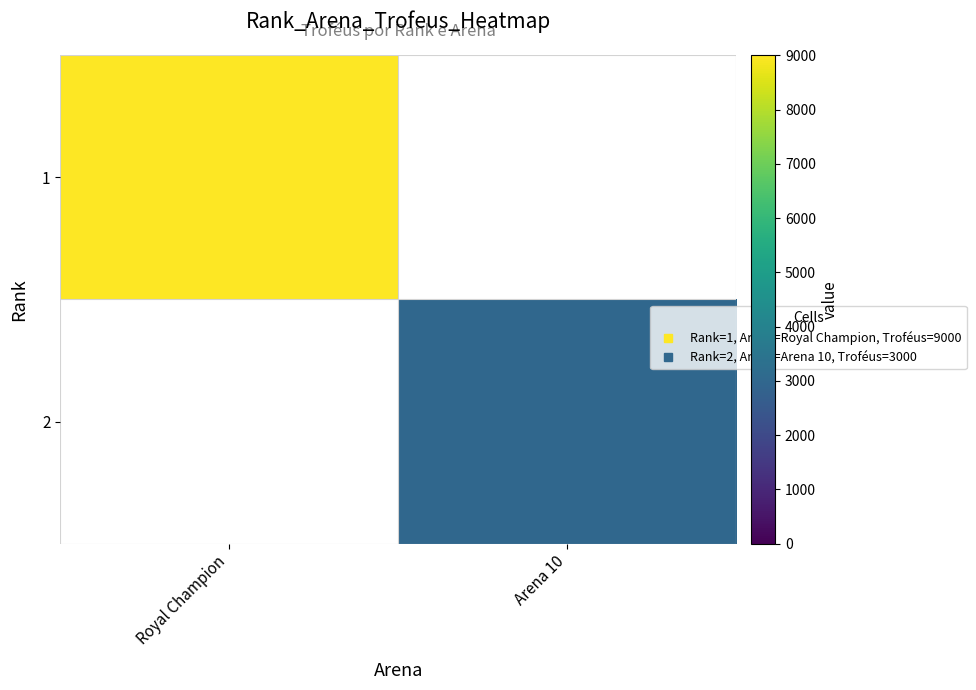

Which series has the largest range (max minus min)?

1